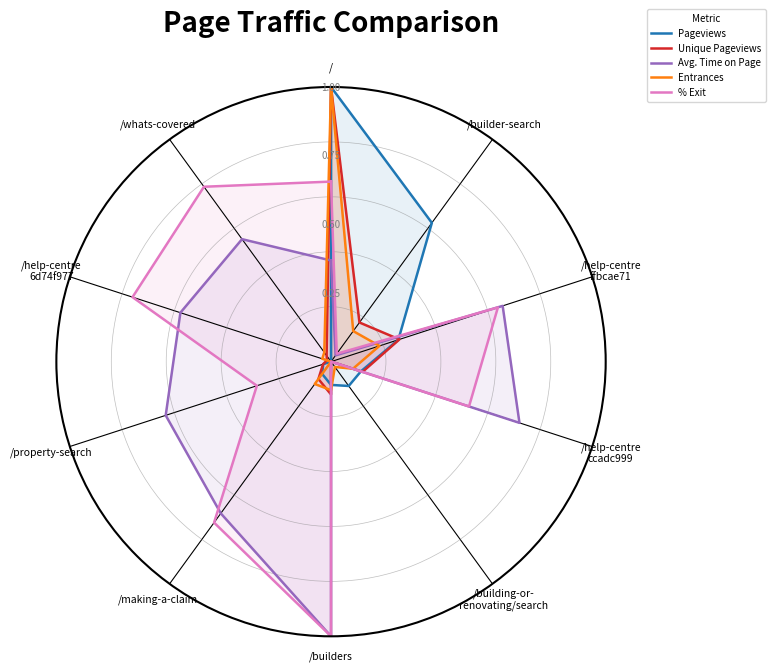

What is the label of the 5th point from the right?

/making-a-claim